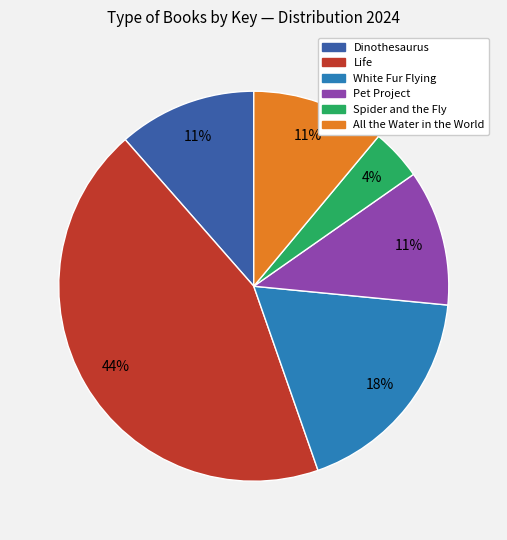

To the nearest percent, what portion does White Fur Flying represent?

18%